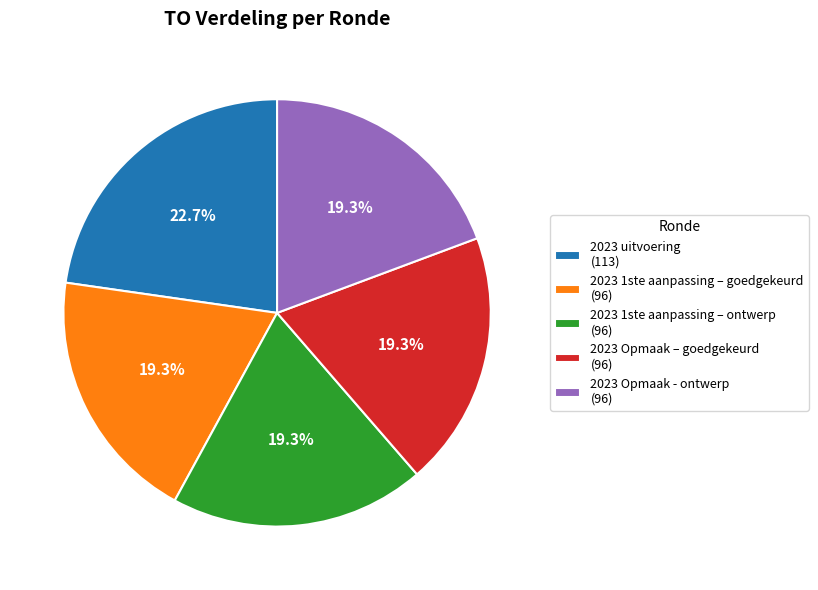

To the nearest percent, what is the average slice percentage?

20%